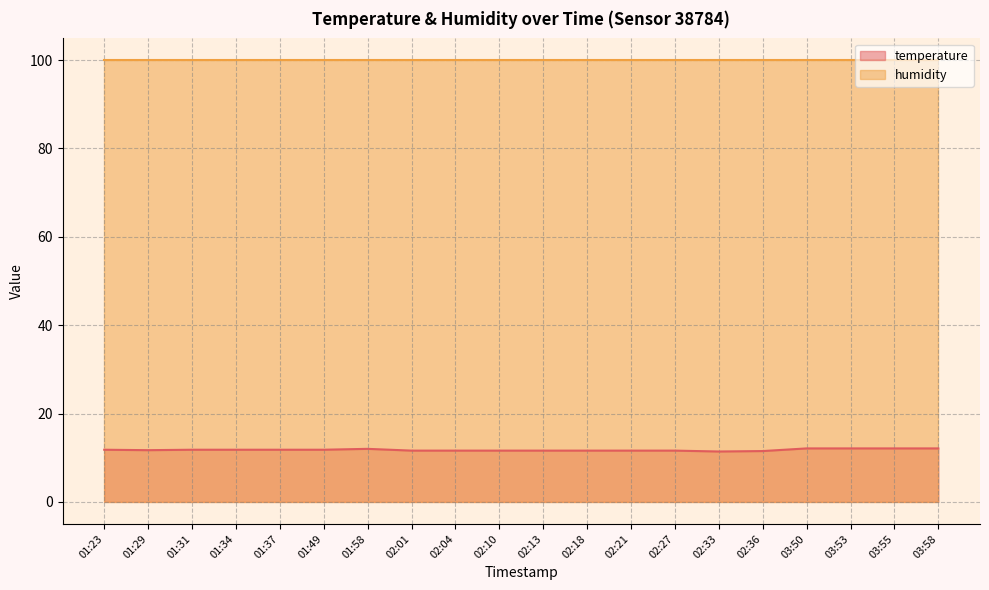

The chart shows a value of 17.4 at 02:01. True or false?

False